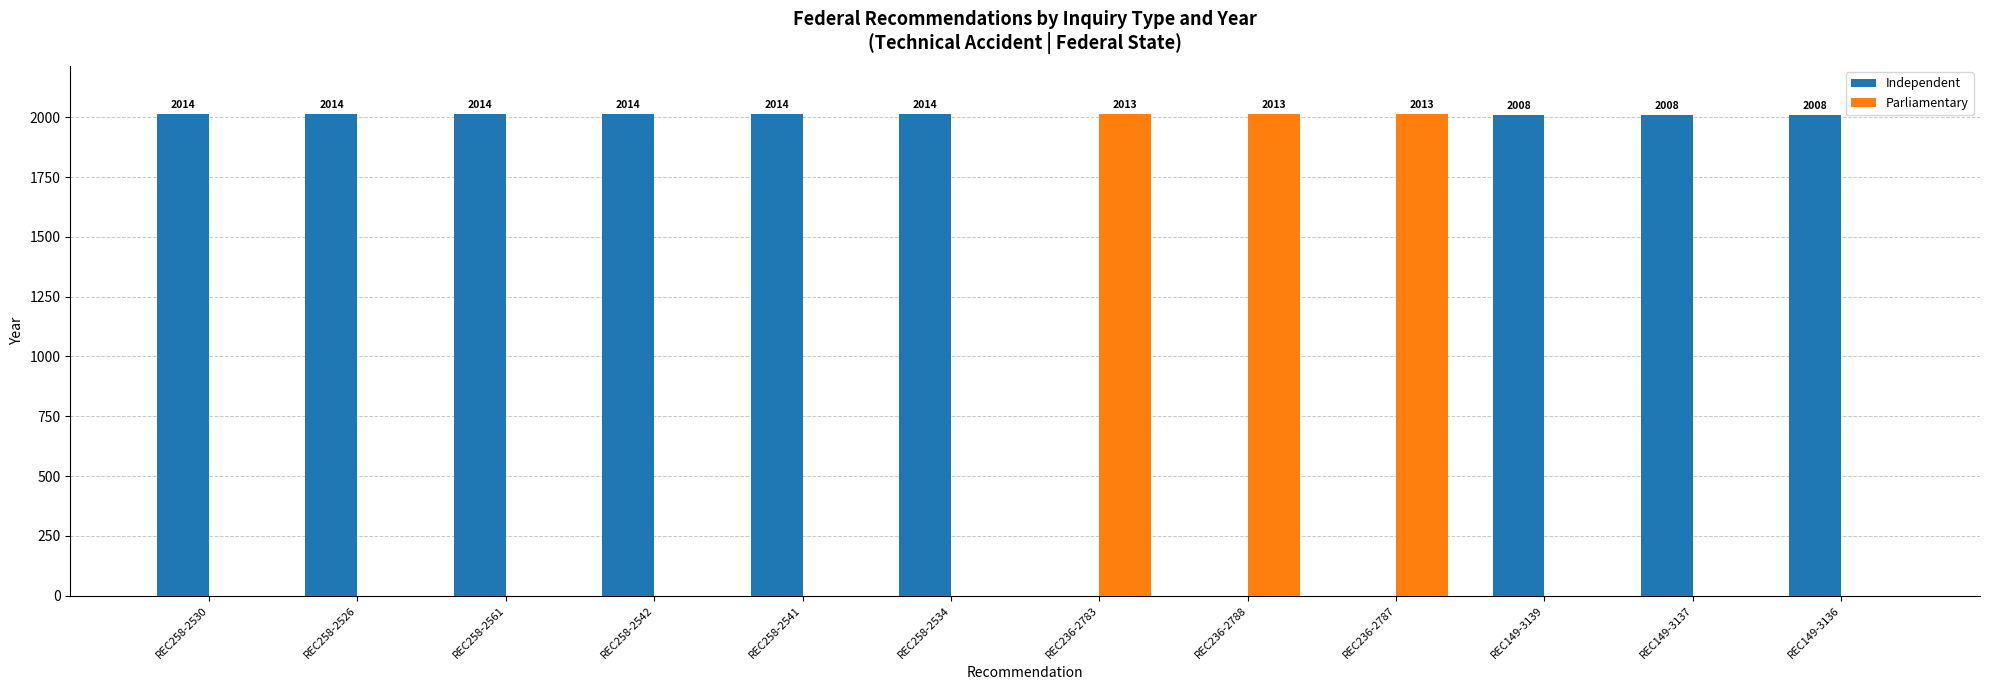

The value of Parliamentary at REC149-3137 is -612. True or false?

False